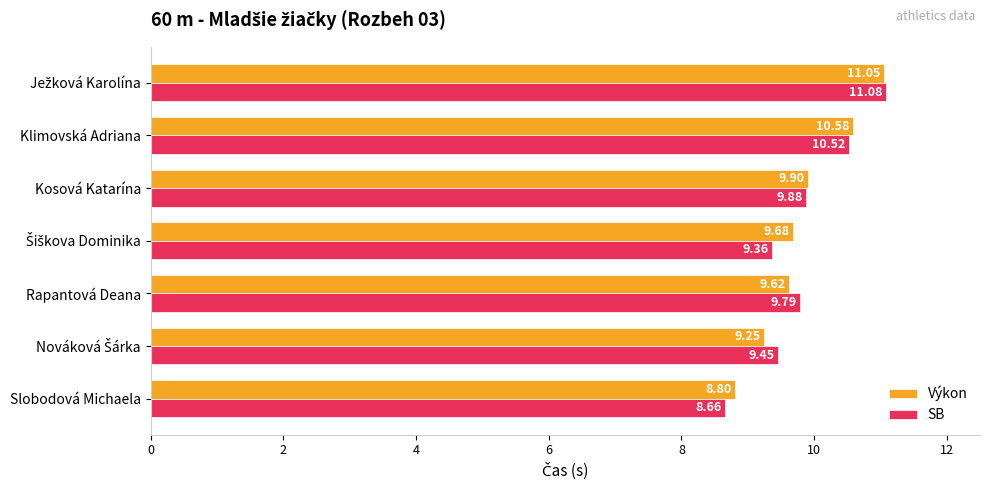

Rank the series by their average value, from highest to lowest.

Výkon, SB